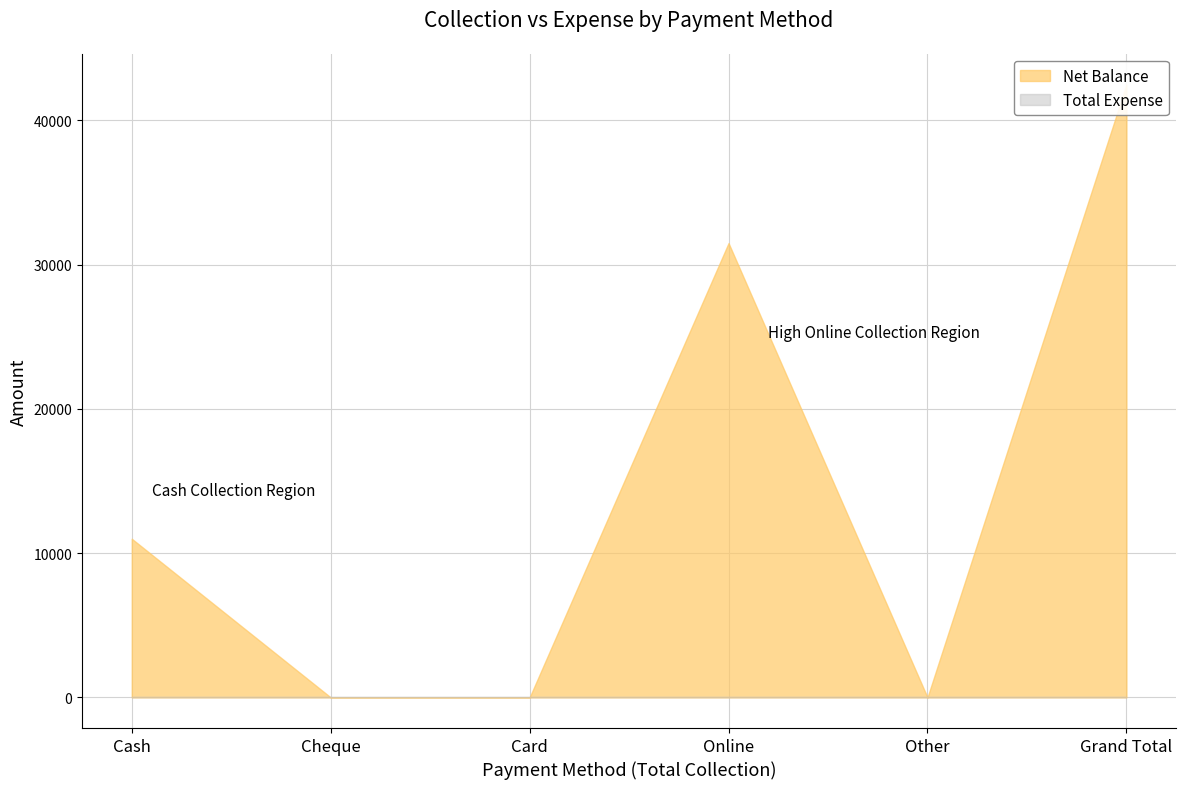

Rank the series at Card from highest to lowest value.

Net Balance, Total Expense